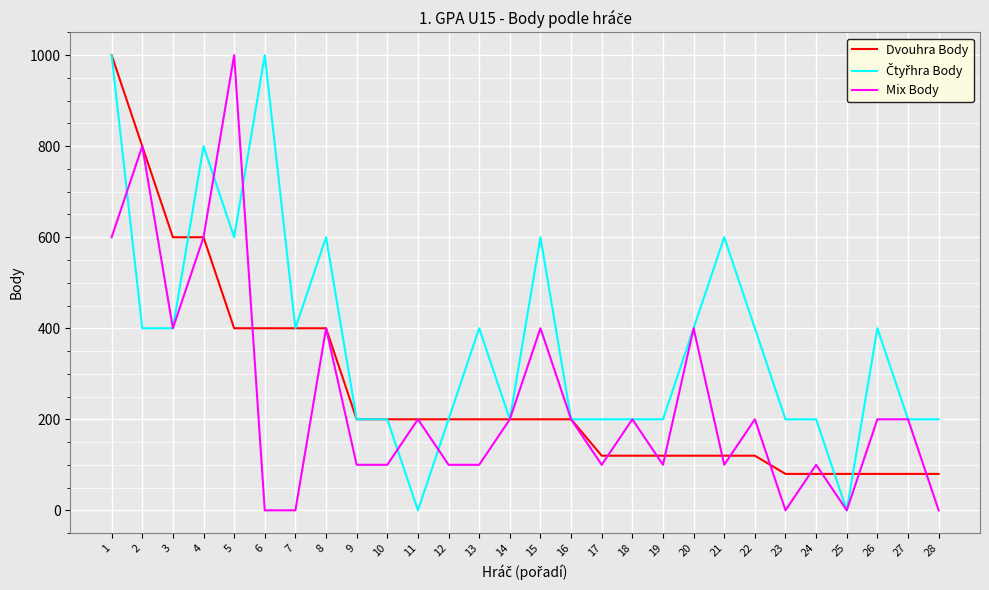

Between 20 and 28, which series saw the biggest shift?

Mix Body